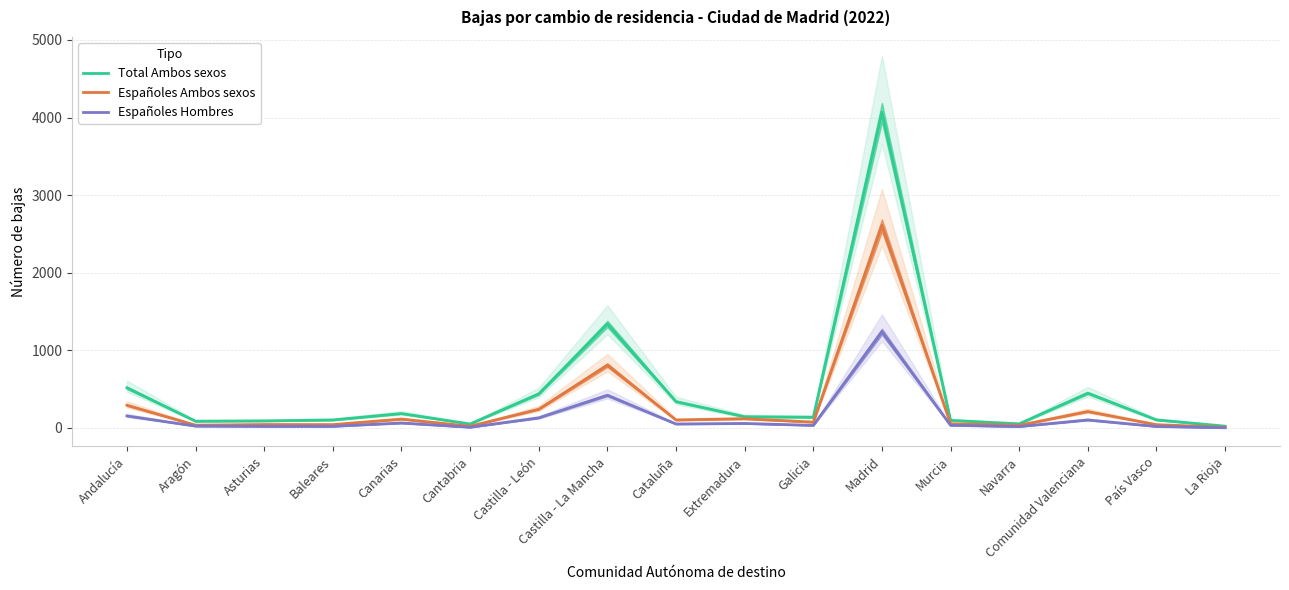

Which series has the largest total across all categories?

Total Ambos sexos